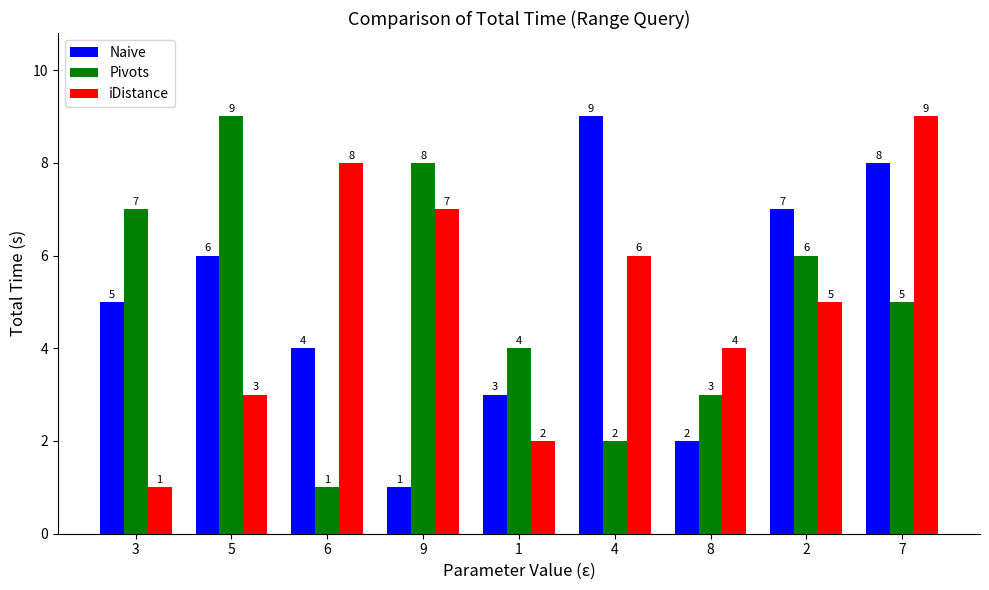

What is the difference between the highest and lowest values at 5?

6